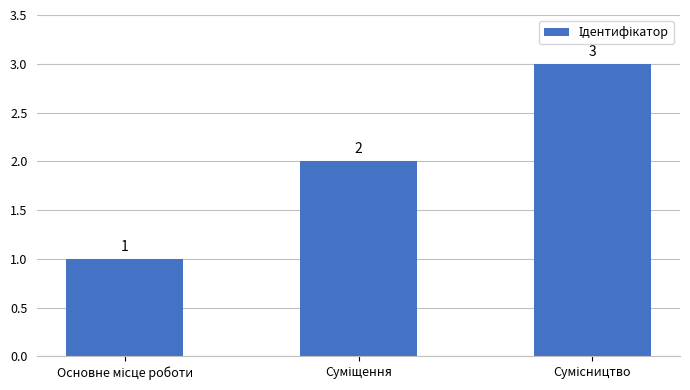

What is the smallest value displayed?

1